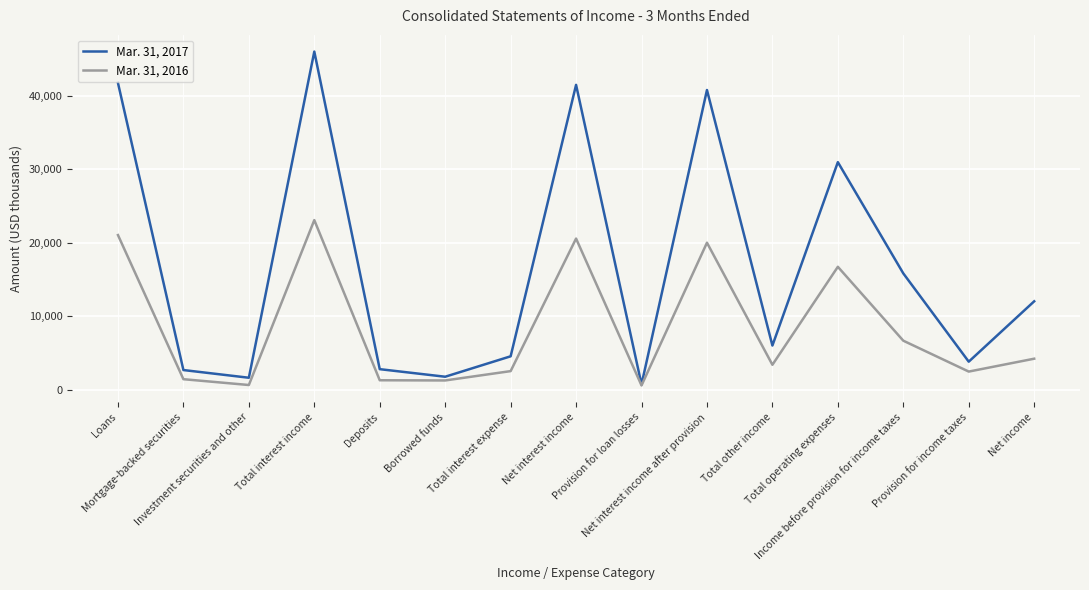

Is the value of Mar. 31, 2017 at Total interest expense greater than the value of Mar. 31, 2016 at Borrowed funds?

Yes